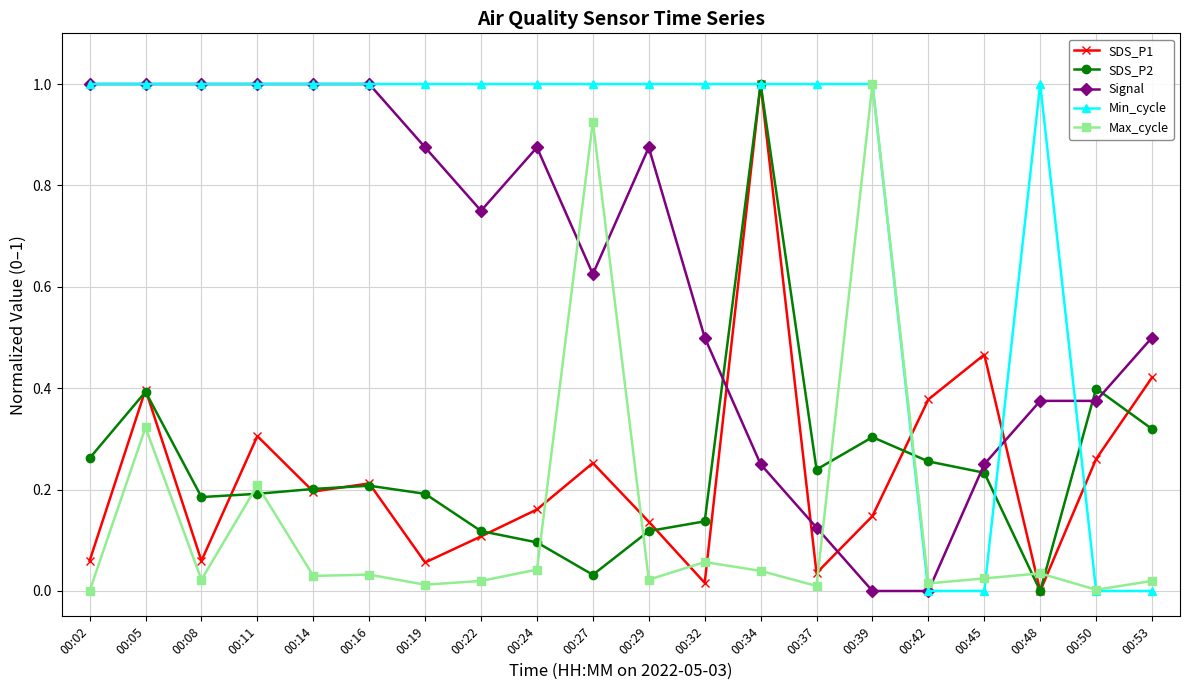

What is the sum of all Max_cycle values?

2.8